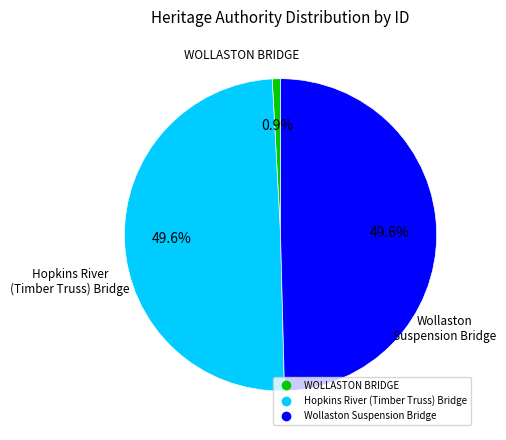

How much of the chart is everything except Hopkins River (Timber Truss) Bridge?

50.4%